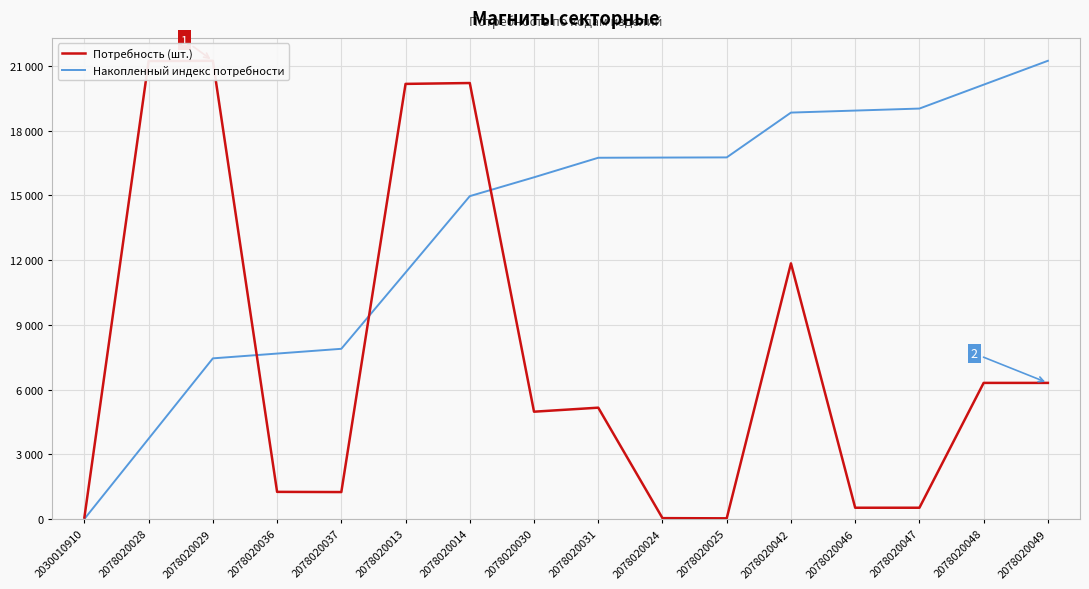

How many lines are shown in the chart?

2